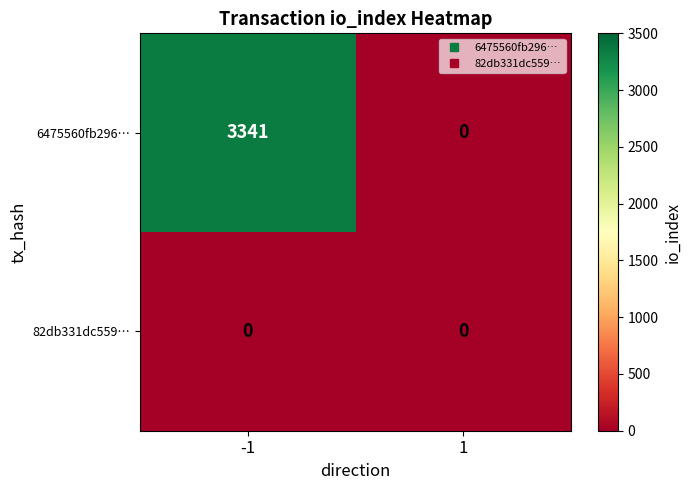

Count the number of data series in this chart.

2